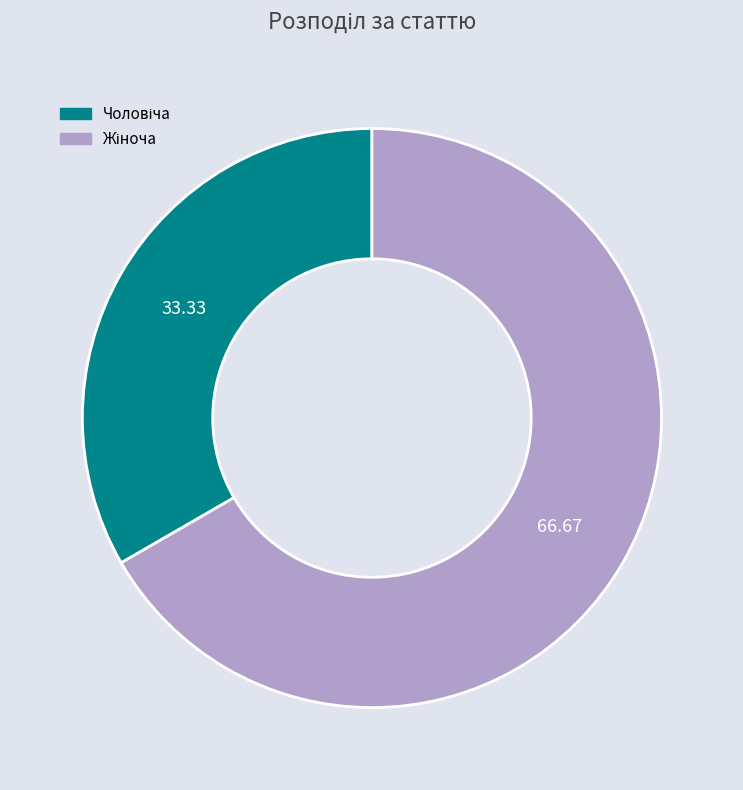

Is there any slice that represents more than half of the pie?

Yes